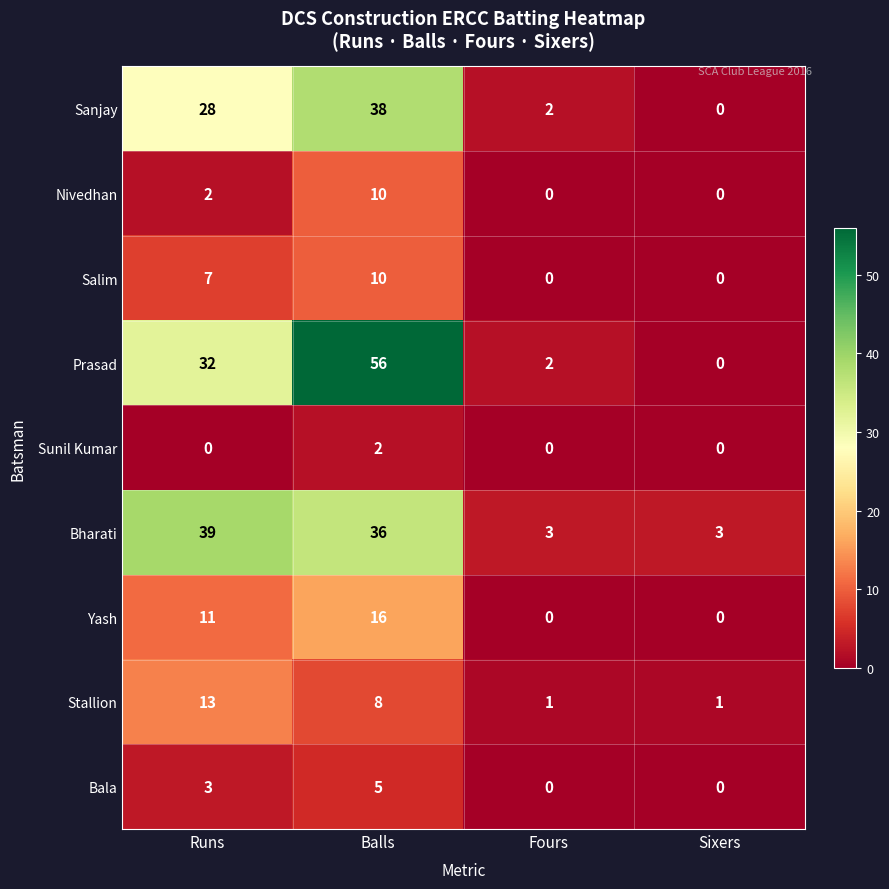

Count the number of categories in the chart.

4